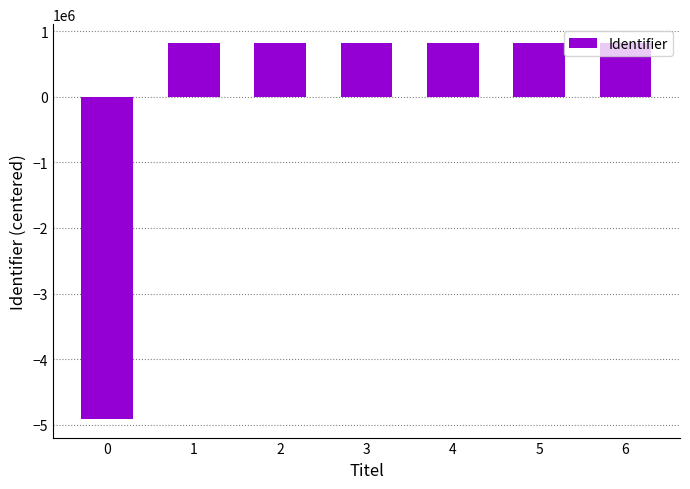

Approximately how many times larger is the value at 6 compared to 2?

1.0